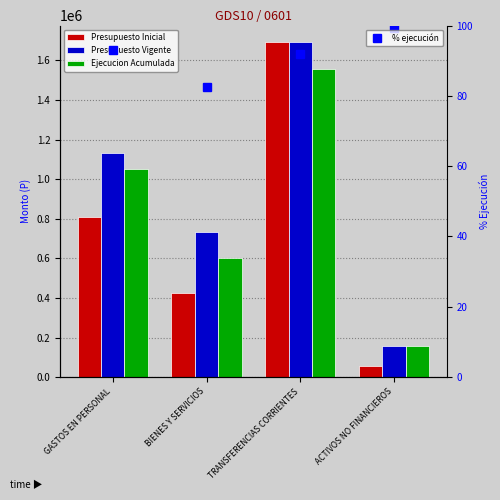

What is the spread (max minus min) of values at TRANSFERENCIAS CORRIENTES?

1691542.1